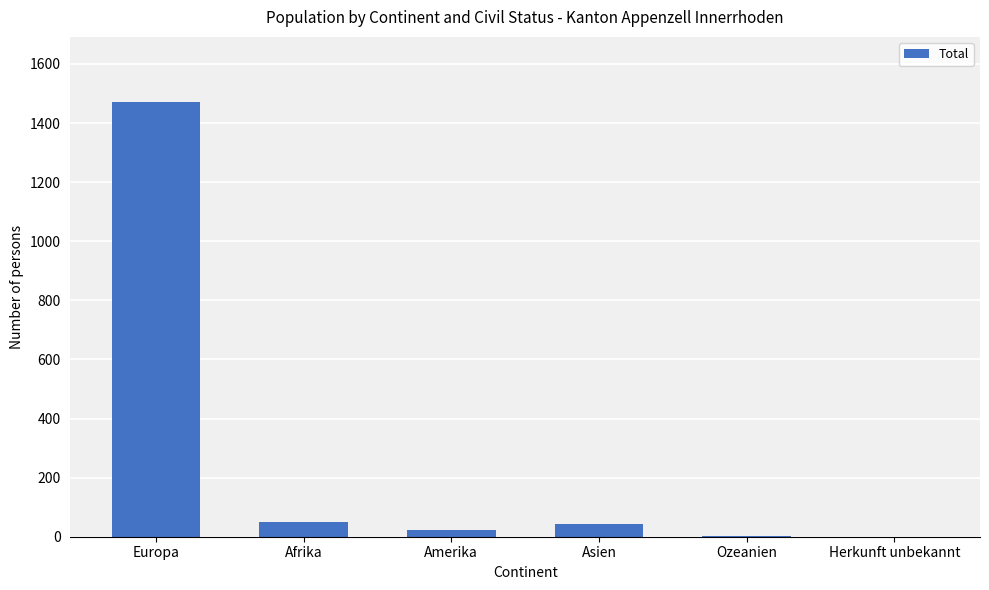

Between Ozeanien and Europa, which is larger?

Europa